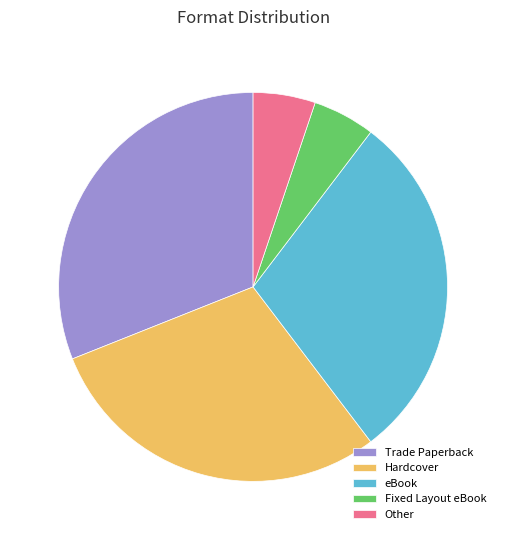

Do Hardcover and Fixed Layout eBook together represent more than half of the pie?

No